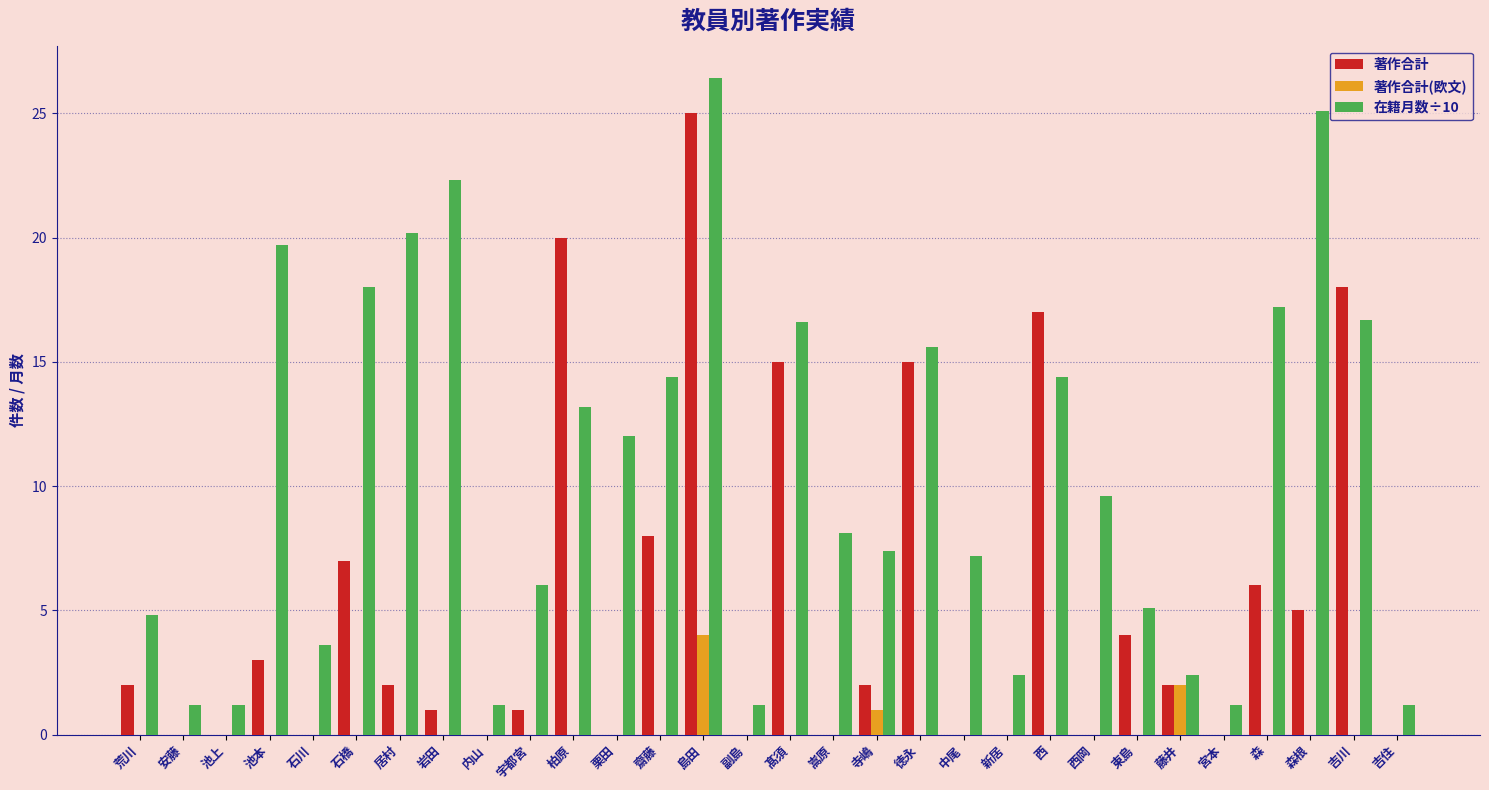

How many groups of bars are there?

30